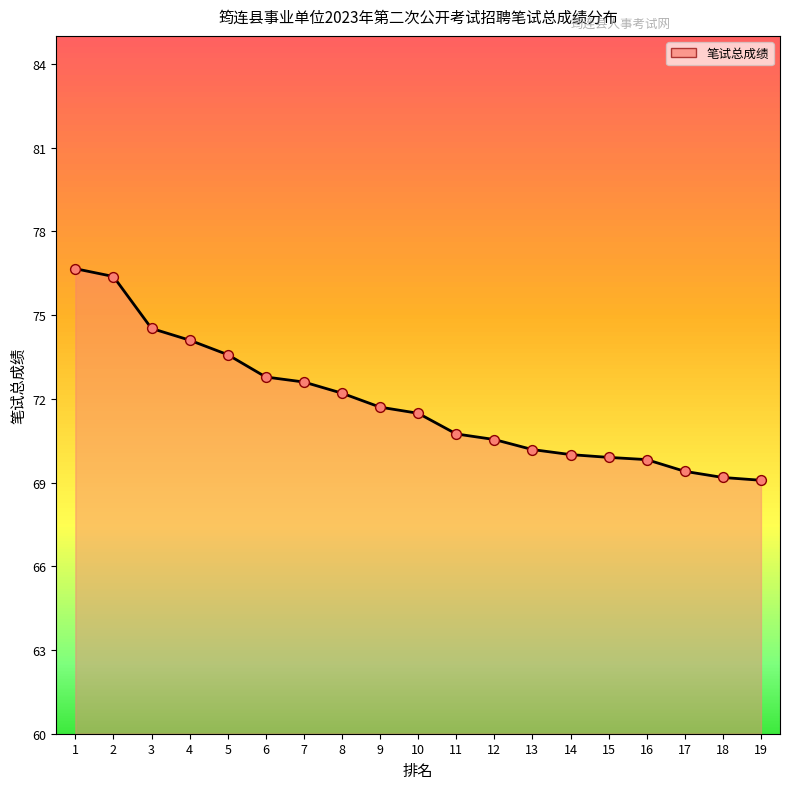

Approximately how many times larger is the value at 1 compared to 13?

1.1